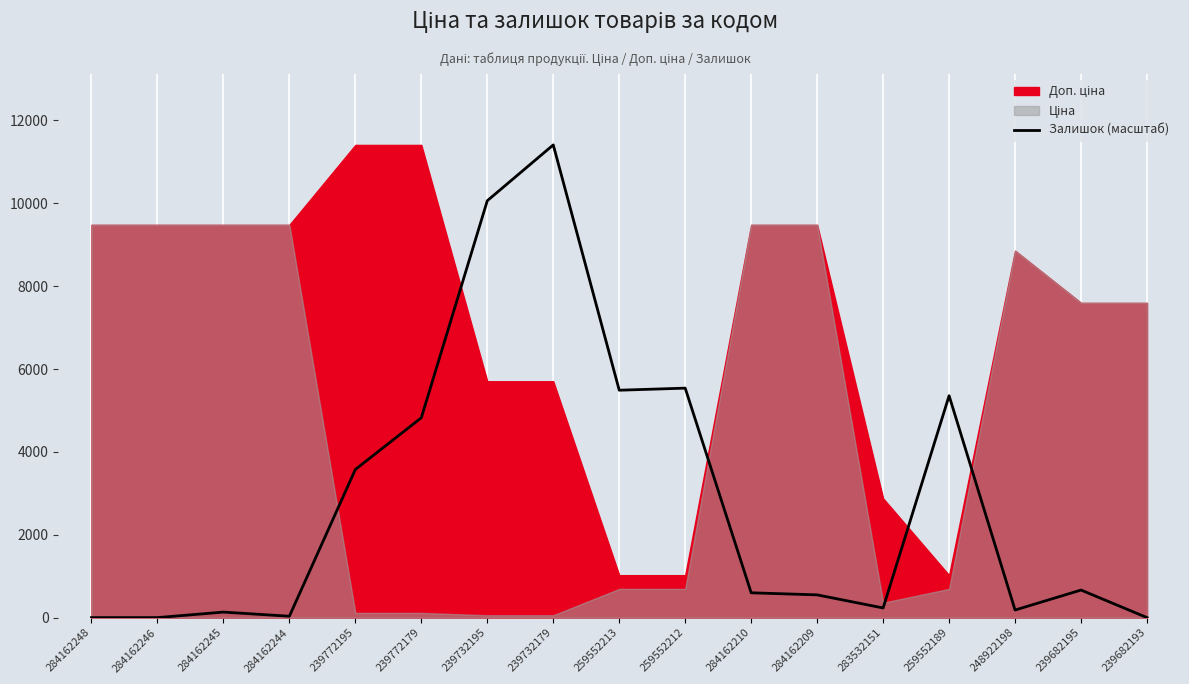

The chart shows a value of 232.9 at 283532151. True or false?

True